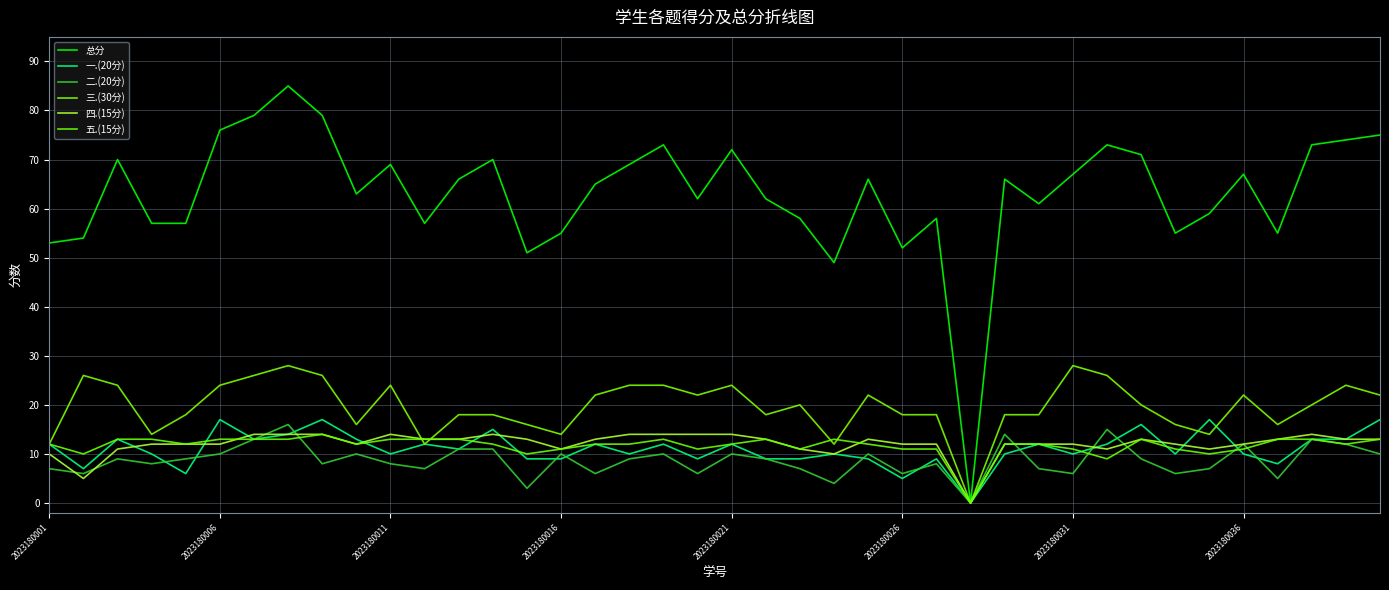

How many lines are shown in the chart?

6